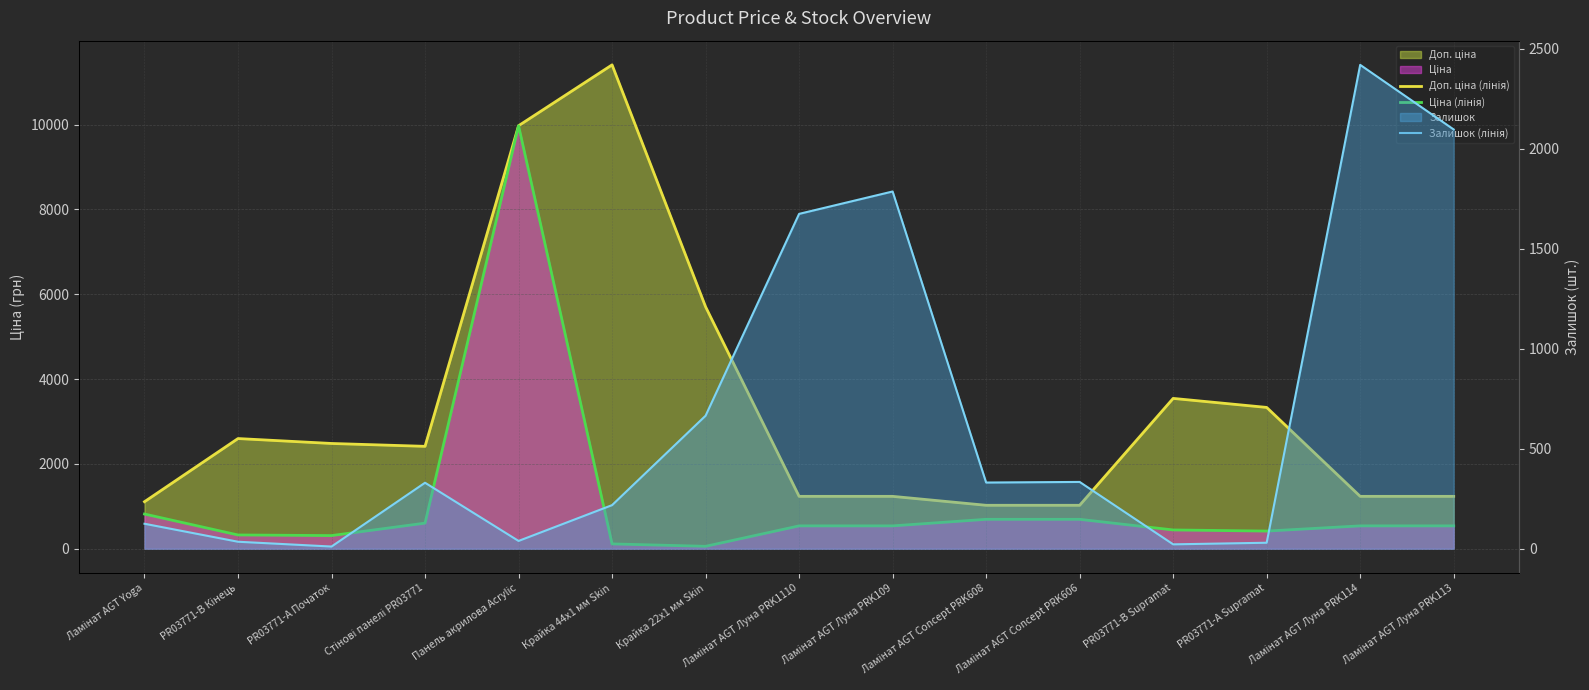

What is the label of the 14th point from the right?

PR03771-B Кінець